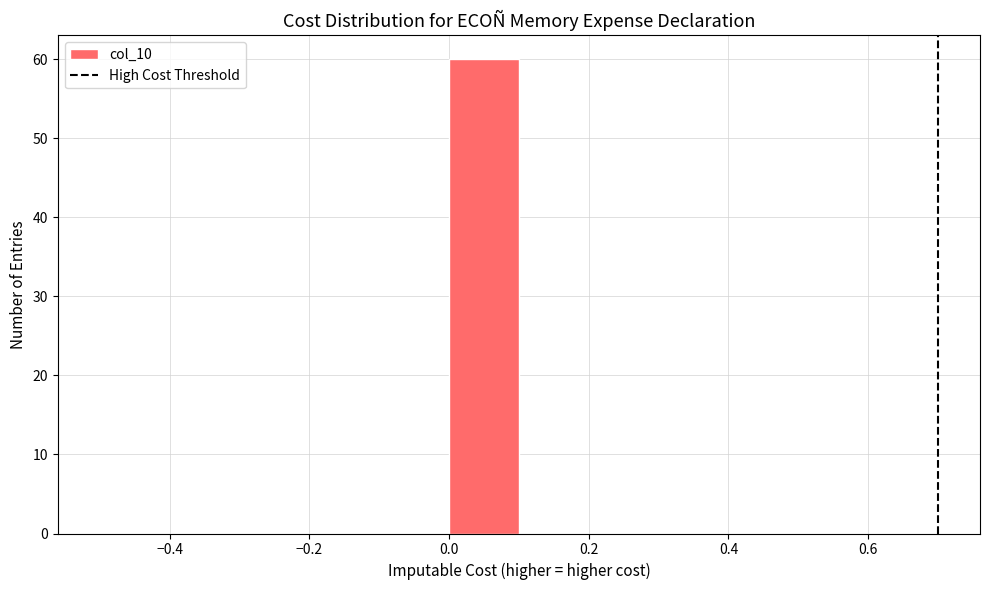

Reading left to right, list every bar in this chart as the range it spans on the x-axis followed by its height. The values are not printed on the chart, so give them approximately, as read against the axis.

-0.5 to -0.4: 0
-0.4 to -0.3: 0
-0.3 to -0.2: 0
-0.2 to -0.1: 0
-0.1 to 0.0: 0
0.0 to 0.1: 60
0.1 to 0.2: 0
0.2 to 0.3: 0
0.3 to 0.4: 0
0.4 to 0.5: 0